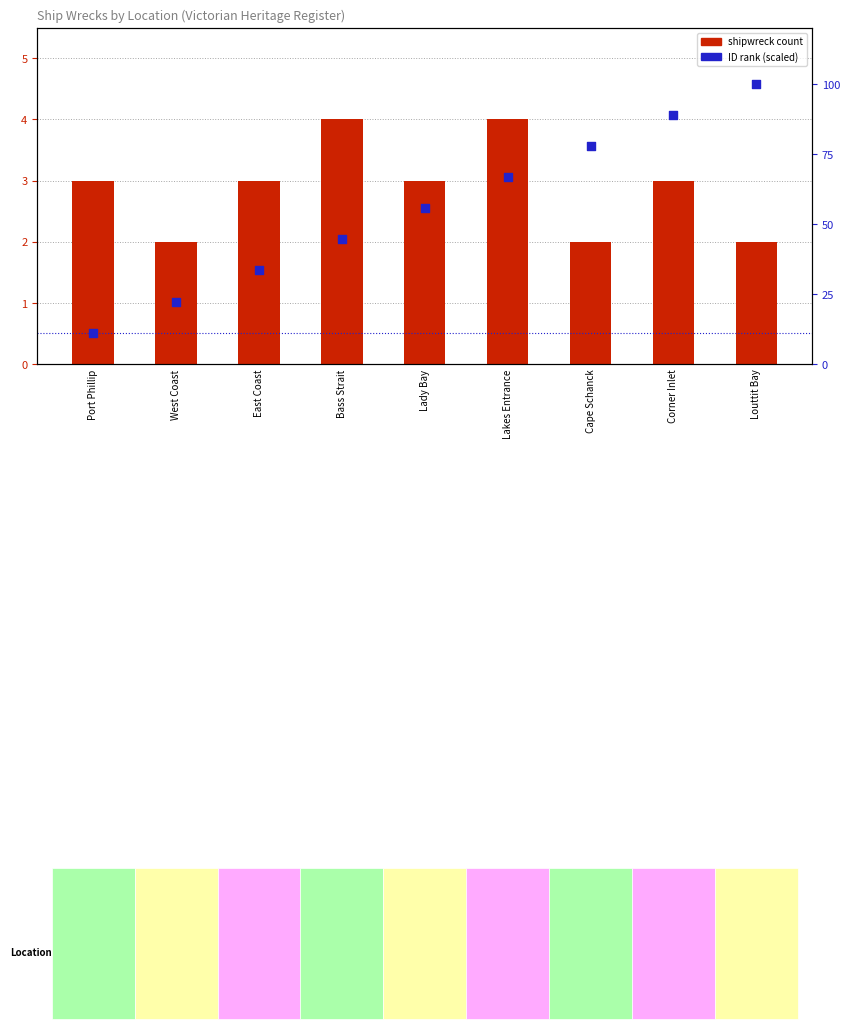

What are all the series names shown in the legend?

shipwreck count, ID rank (scaled)